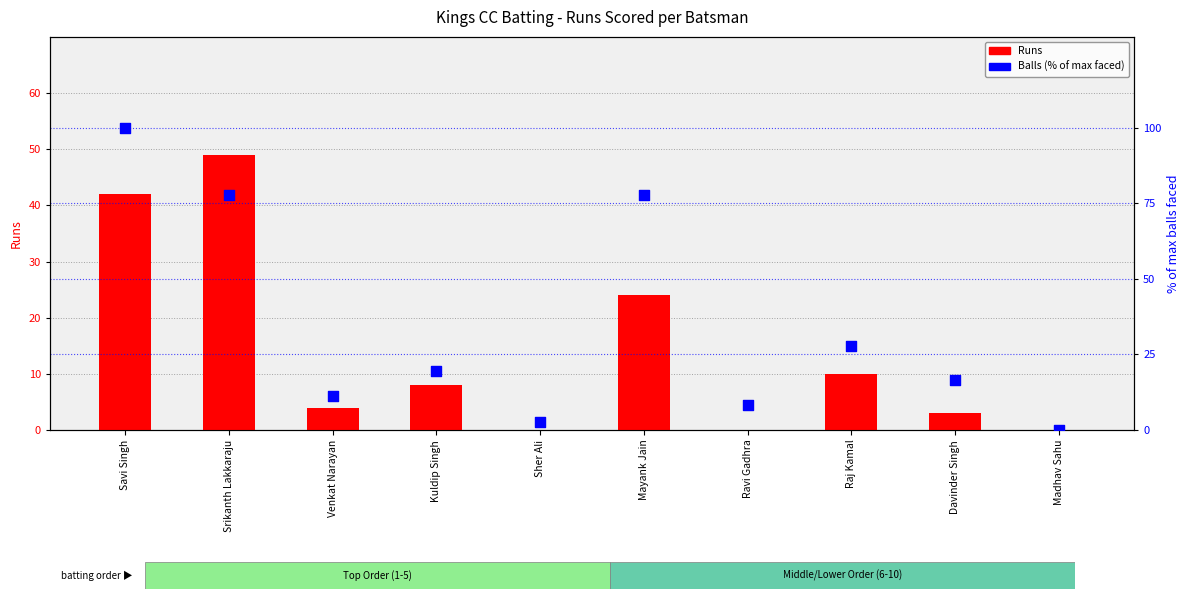

Which series has the largest total across all categories?

Balls (% of max)